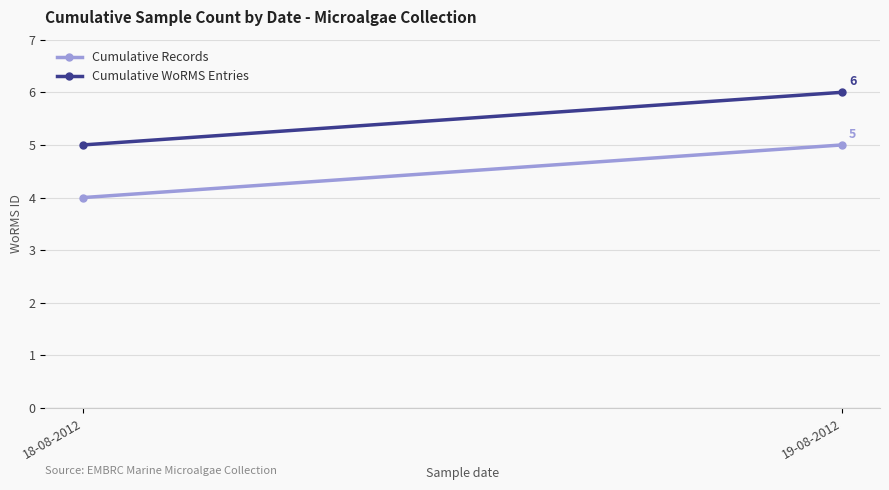

How many Cumulative WoRMS Entries values are between 5 and 6?

2